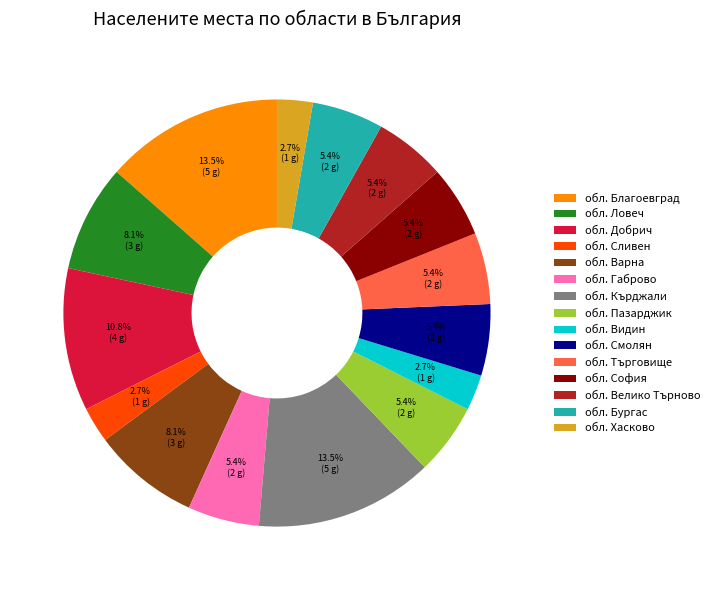

Is there any slice that represents more than half of the pie?

No